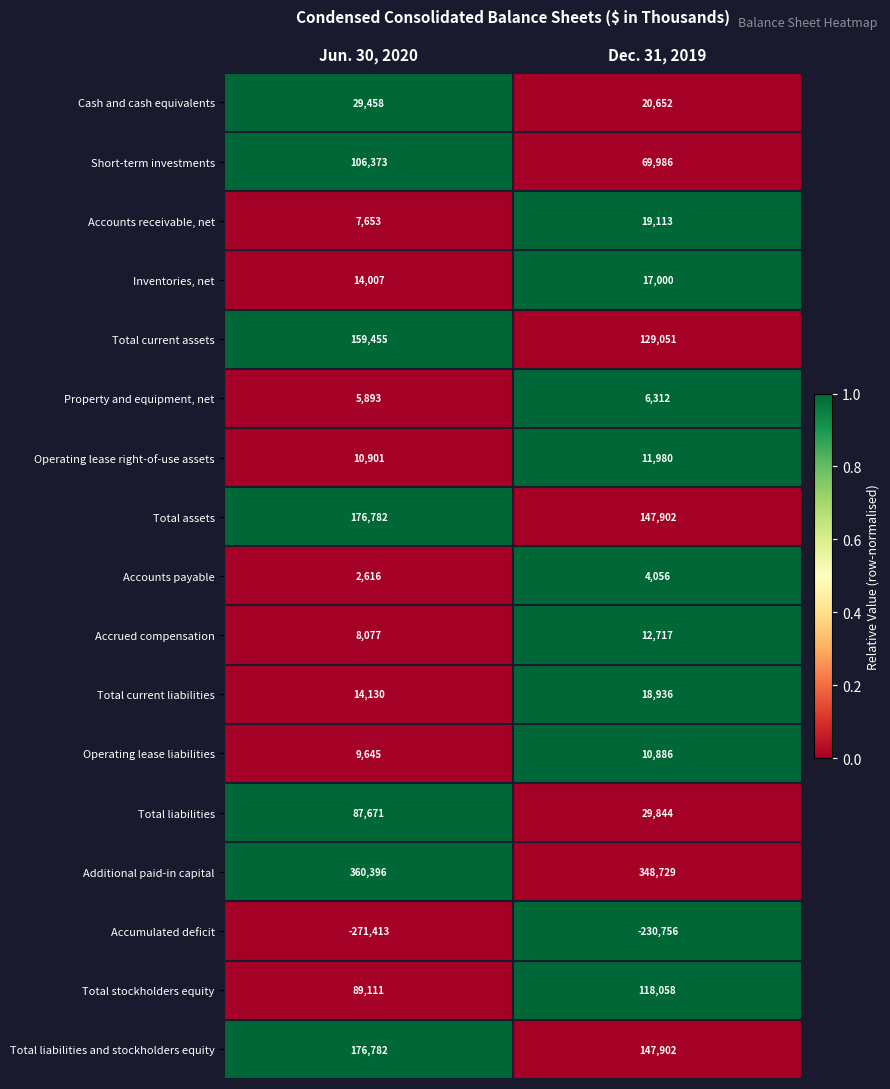

At how many categories does at least one series exceed 0?

2